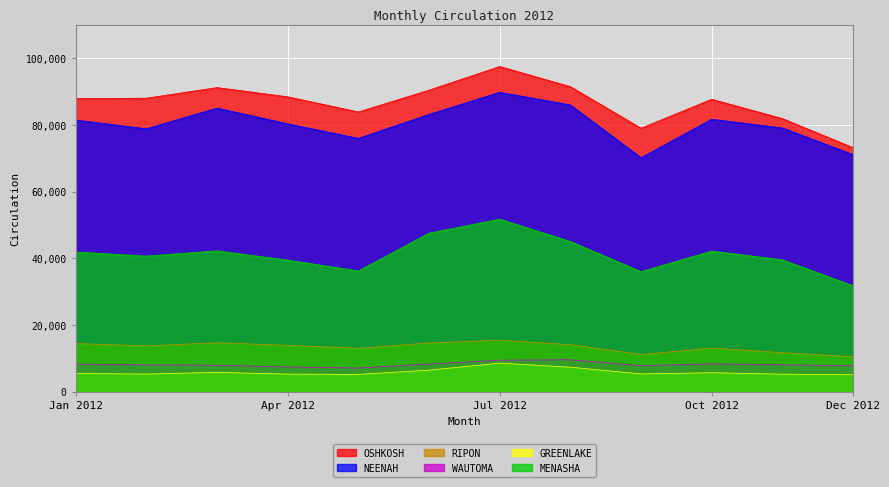

Which category has the lowest value in the WAUTOMA series?

May 2012